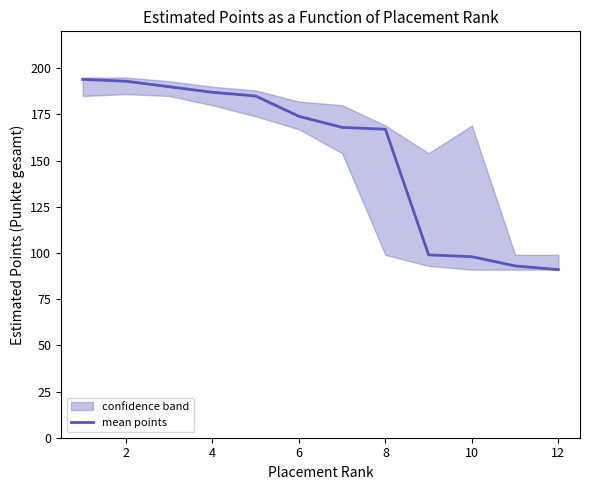

True or false: mean points has a value of 157 at 10.

False